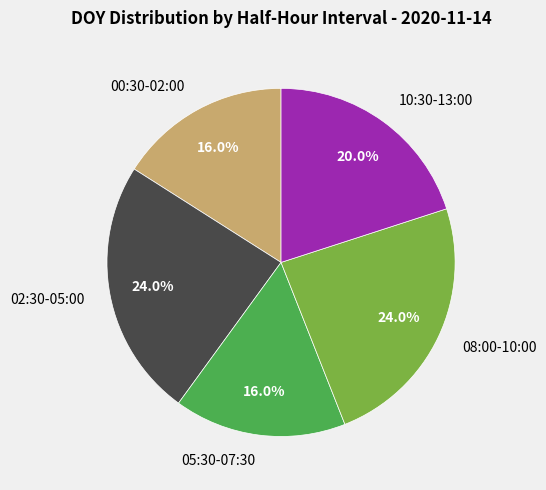

What is the total percentage of 10:30-13:00 and 00:30-02:00?

36.0%